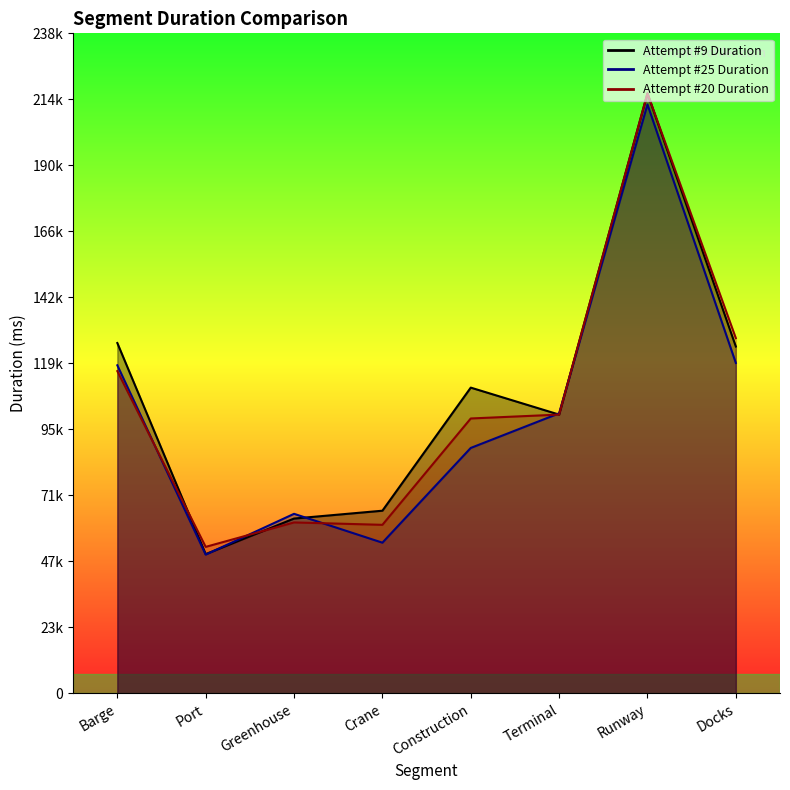

Reading right to left, transcribe all the data shown in this chart.

Attempt #9 Duration: Docks=125236	Runway=216635	Terminal=100656	Construction=110395	Crane=65959	Greenhouse=63128	Port=50288	Barge=126498
Attempt #25 Duration: Docks=119301	Runway=212620	Terminal=101113	Construction=88619	Crane=54417	Greenhouse=64834	Port=50103	Barge=118457
Attempt #20 Duration: Docks=128265	Runway=216635	Terminal=100656	Construction=99255	Crane=60861	Greenhouse=61728	Port=52901	Barge=116354